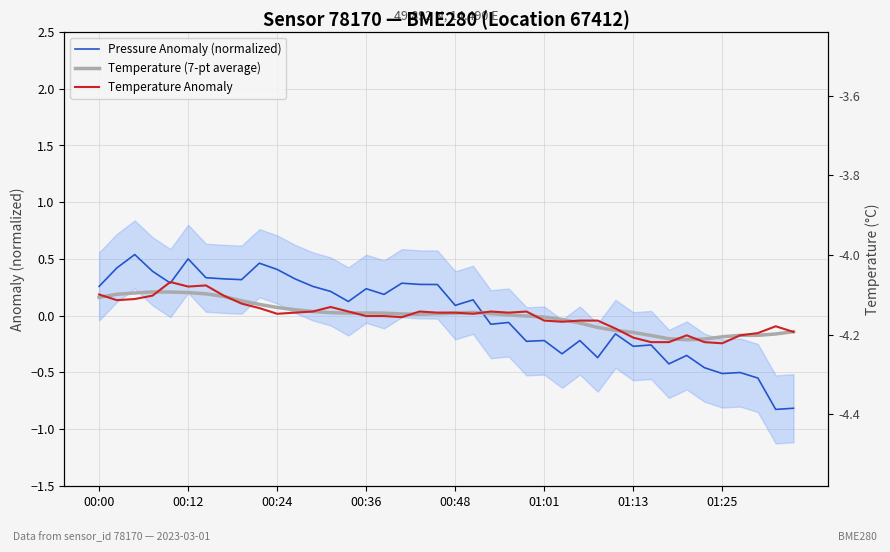

How many times do Temperature Anomaly and Temperature (7-pt average) cross each other?

14